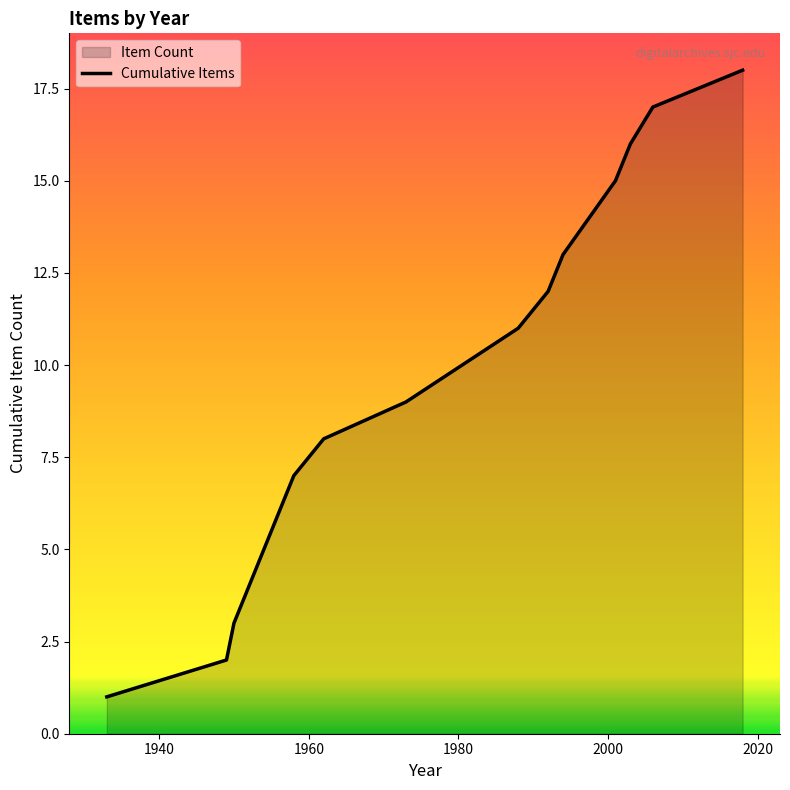

How many data points are less than 9?

7